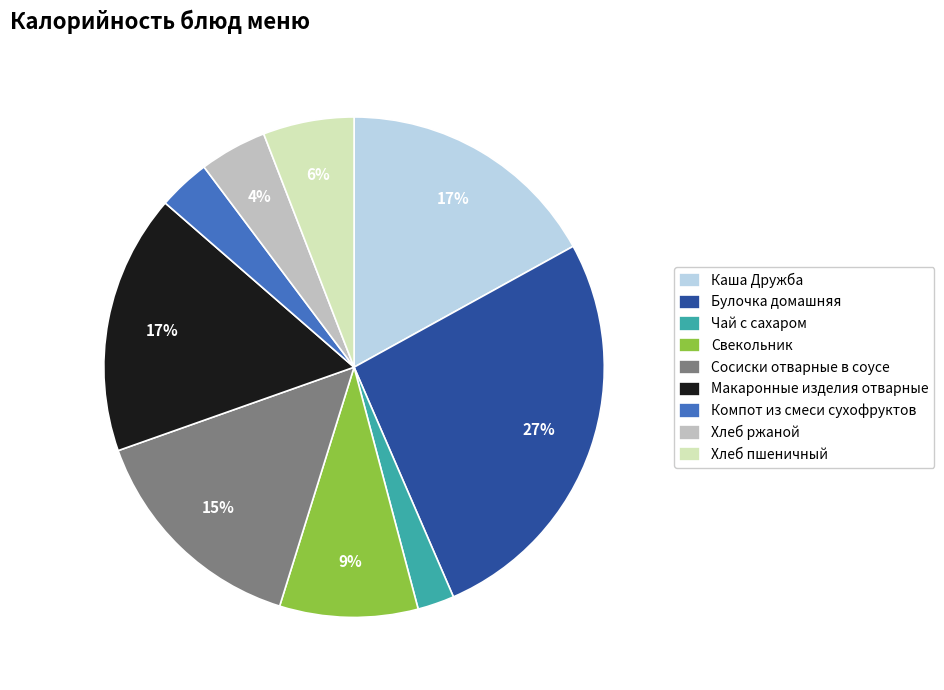

To the nearest percent, what is the average slice percentage?

11%